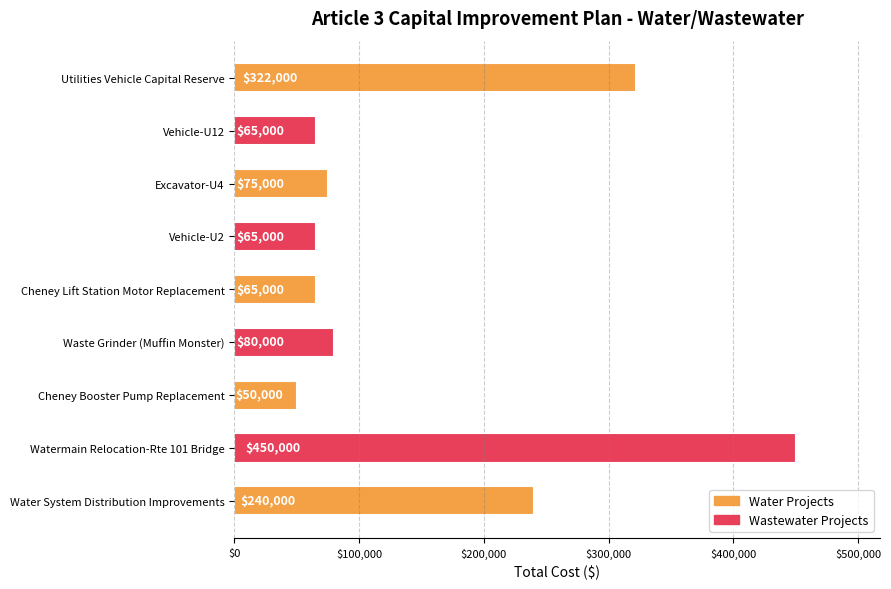

What is the difference between the values at Vehicle-U2 and Utilities Vehicle Capital Reserve?

257000